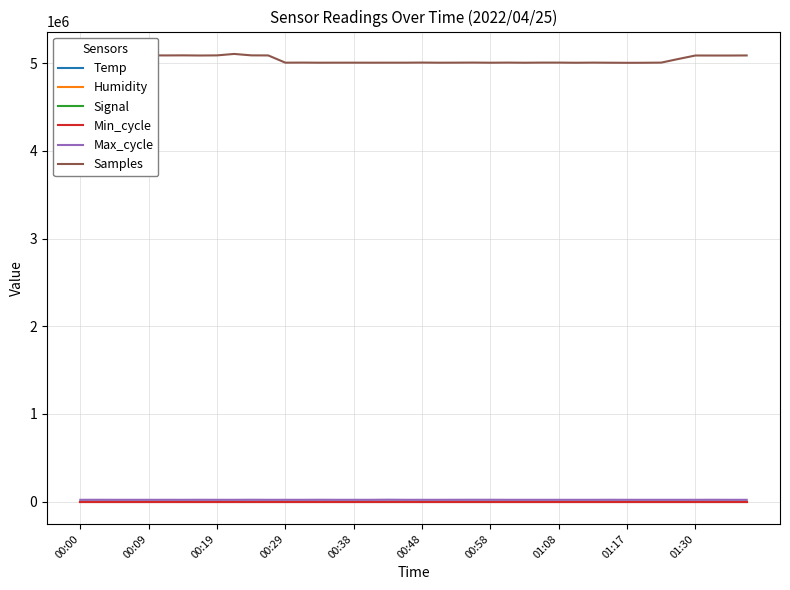

True or false: Max_cycle has more than 1 points higher than both neighbors.

True